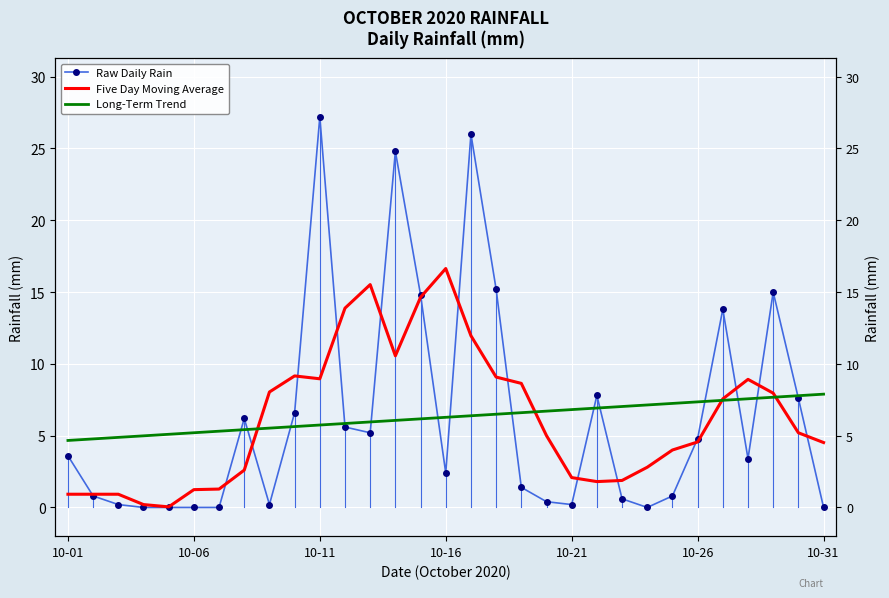

What are all the series names shown in the legend?

Raw Daily Rain, Five Day Moving Average, Long-Term Trend